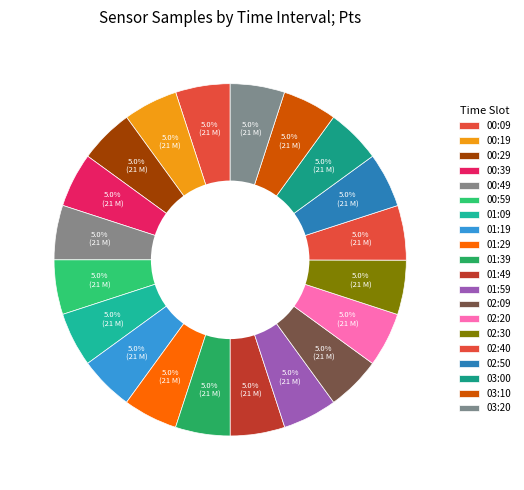

Count the number of slices in the pie.

20